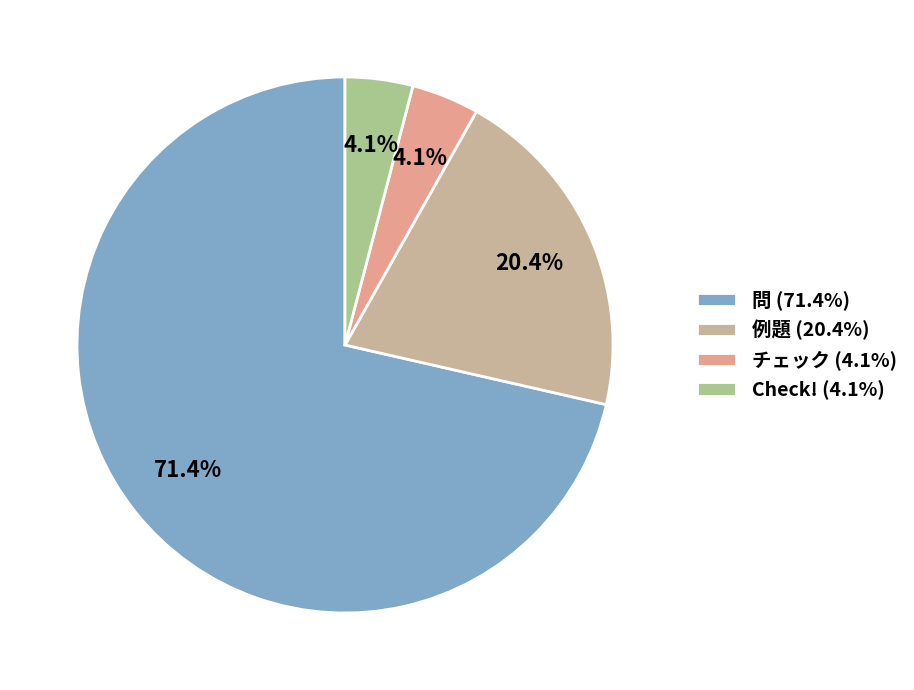

Is 問 the majority of the pie?

Yes